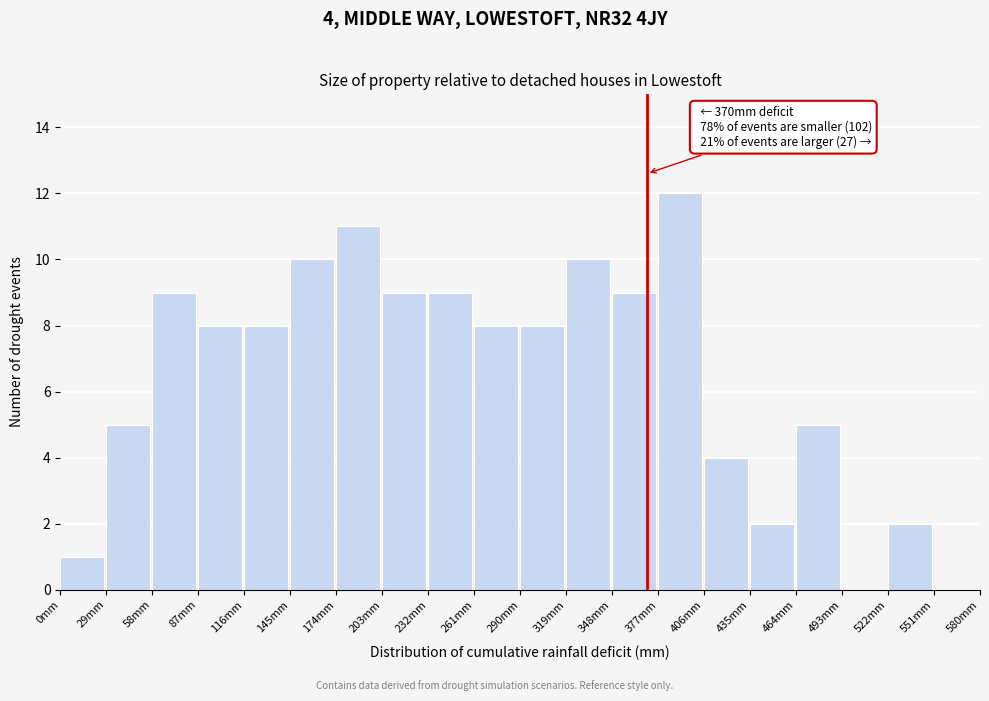

Which range on the x-axis has the tallest bar?

377 to 406